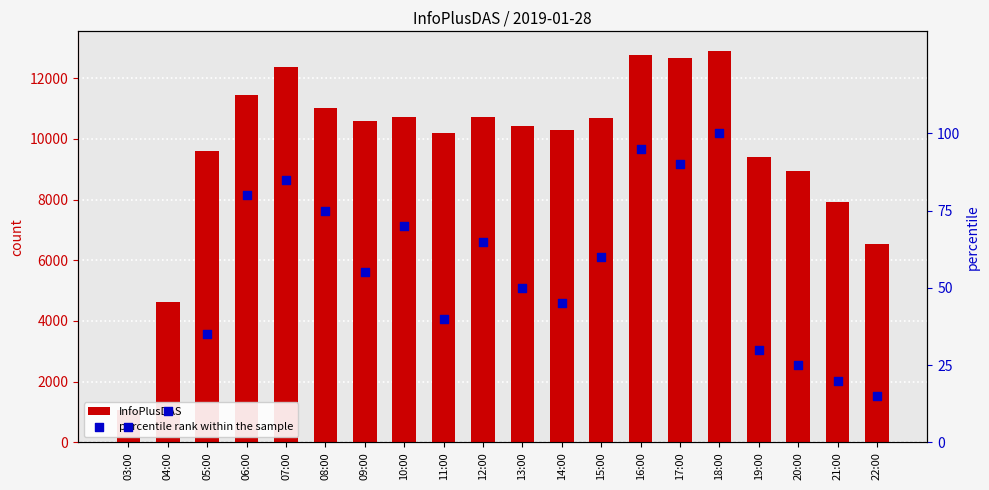

Which series has the largest total across all categories?

InfoPlusDAS